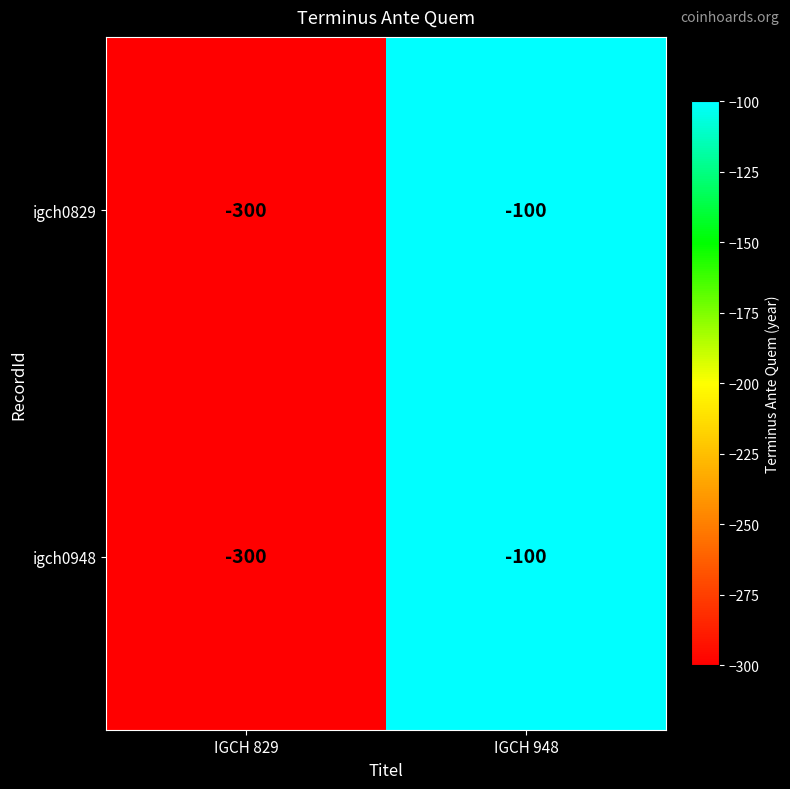

At which label is igch0829 closest to -200?

IGCH 829